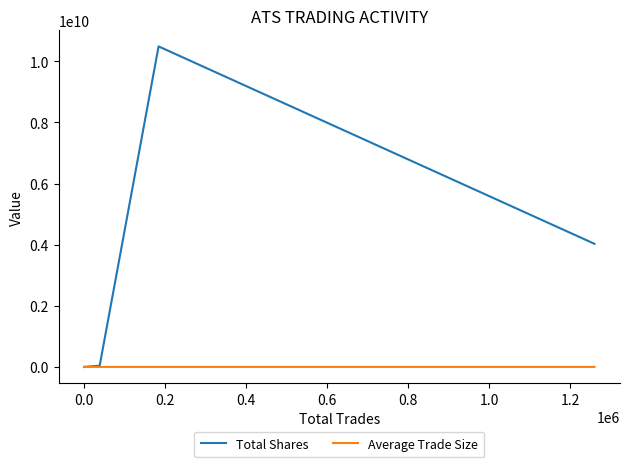

Which series has the largest total across all categories?

Total Shares